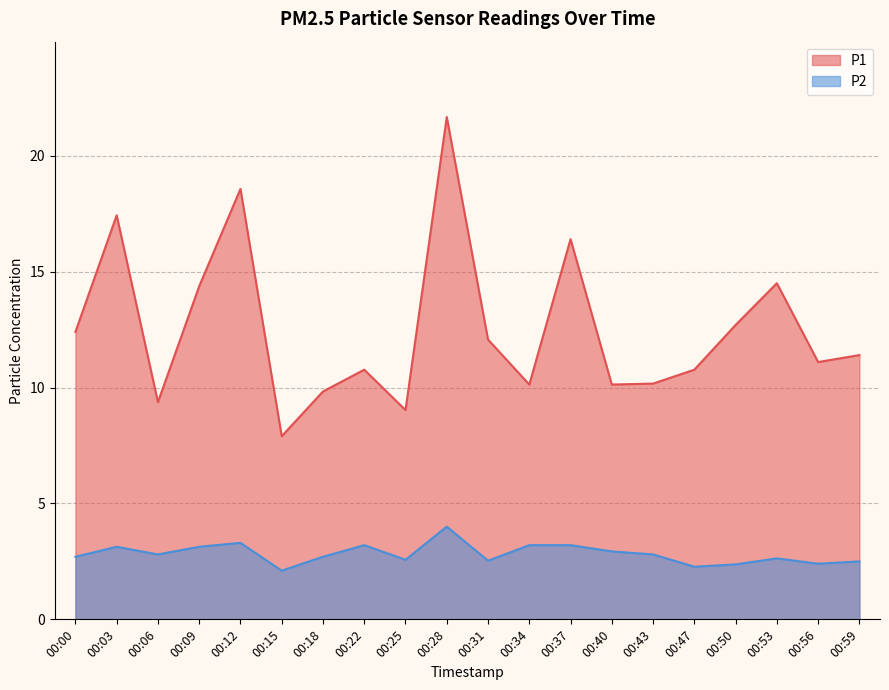

Reading left to right, transcribe all the data shown in this chart.

P1: 00:00=12.4	00:03=17.4	00:06=9.4	00:09=14.4	00:12=18.6	00:15=7.9	00:18=9.8	00:22=10.8	00:25=9.0	00:28=21.7	00:31=12.1	00:34=10.1	00:37=16.4	00:40=10.1	00:43=10.2	00:47=10.8	00:50=12.7	00:53=14.5	00:56=11.1	00:59=11.4
P2: 00:00=2.7	00:03=3.1	00:06=2.8	00:09=3.1	00:12=3.3	00:15=2.1	00:18=2.7	00:22=3.2	00:25=2.6	00:28=4.0	00:31=2.5	00:34=3.2	00:37=3.2	00:40=2.9	00:43=2.8	00:47=2.3	00:50=2.4	00:53=2.6	00:56=2.4	00:59=2.5